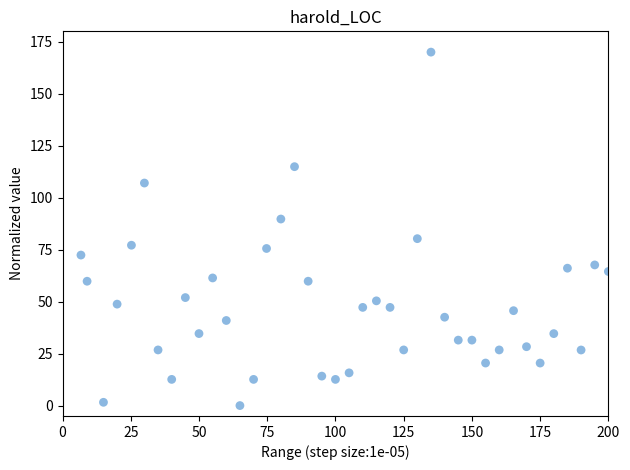

What is the range of X values (max minus min)?

193.2